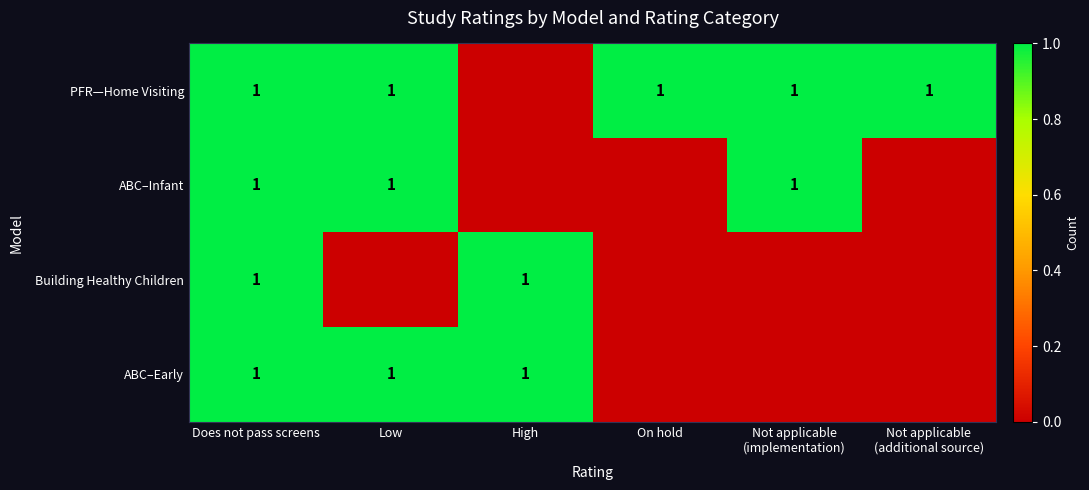

The ABC–Early series shows 1 at Low. True or false?

True